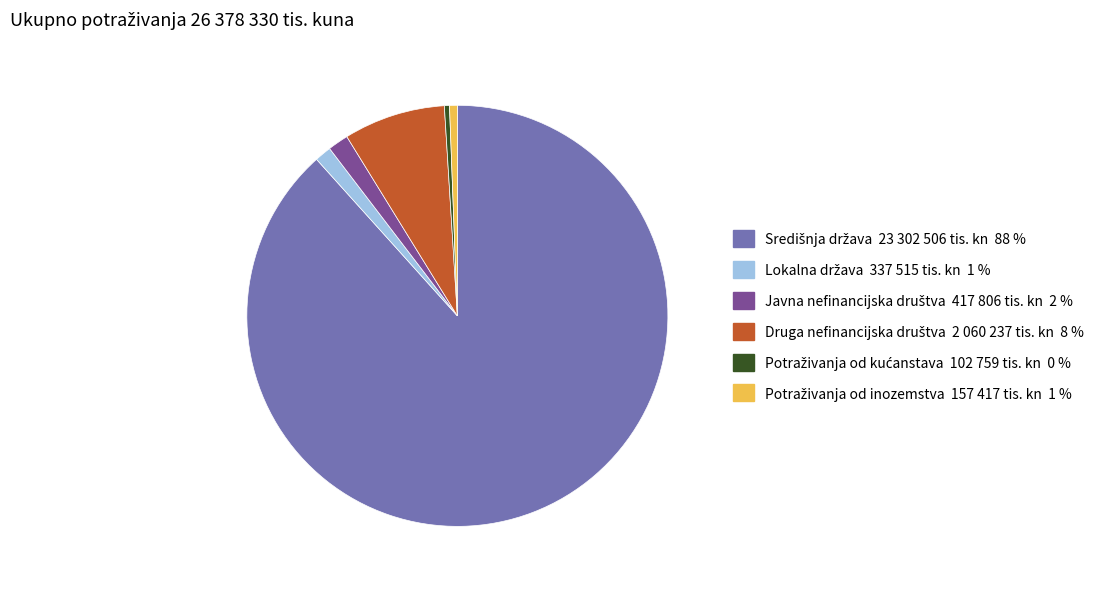

Is there any slice that represents more than half of the pie?

Yes